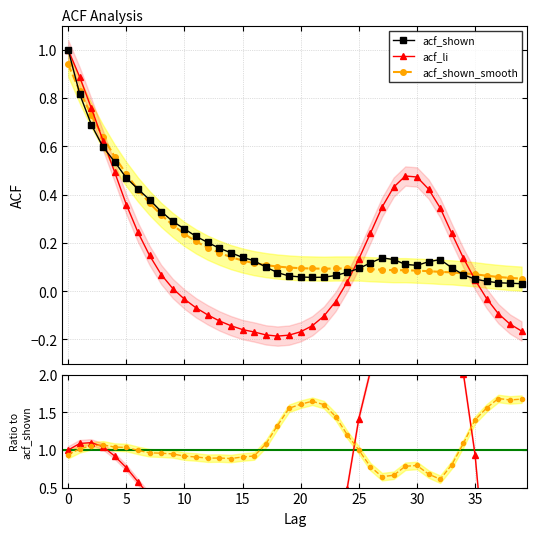

True or false: acf_shown has a value of 0.1 at 34.

True